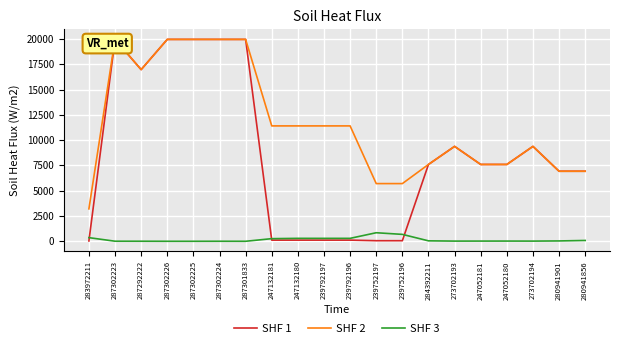

Reading right to left, transcribe all the data shown in this chart.

SHF 1: 6925.7	6925.7	9384.0	7596.5	7596.5	9384.0	7596.5	57.0	57.0	114.1	114.1	114.1	114.1	19964.2	19964.2	19964.2	19964.2	16976.3	19964.2	32.0
SHF 2: 6925.7	6925.7	9384.0	7596.5	7596.5	9384.0	7596.5	5705.0	5705.0	11410.0	11410.0	11410.0	11410.0	19964.2	19964.2	19964.2	19964.2	16976.3	19964.2	3205.0
SHF 3: 81.0	34.0	18.0	21.0	20.0	18.0	44.0	683.0	845.0	290.0	289.0	290.0	260.0	0.0	3.0	0.0	0.0	5.0	7.0	360.0